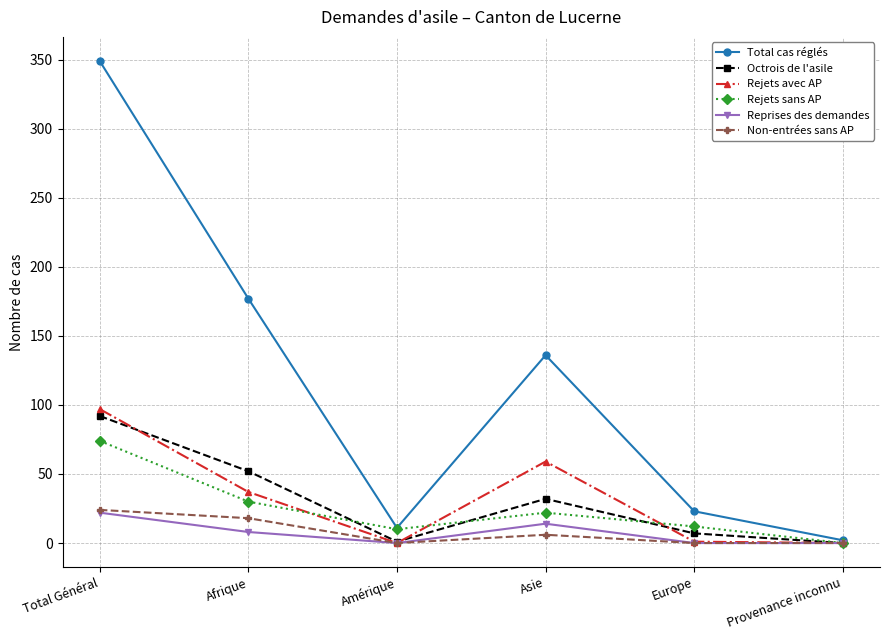

Count the number of categories in the chart.

6